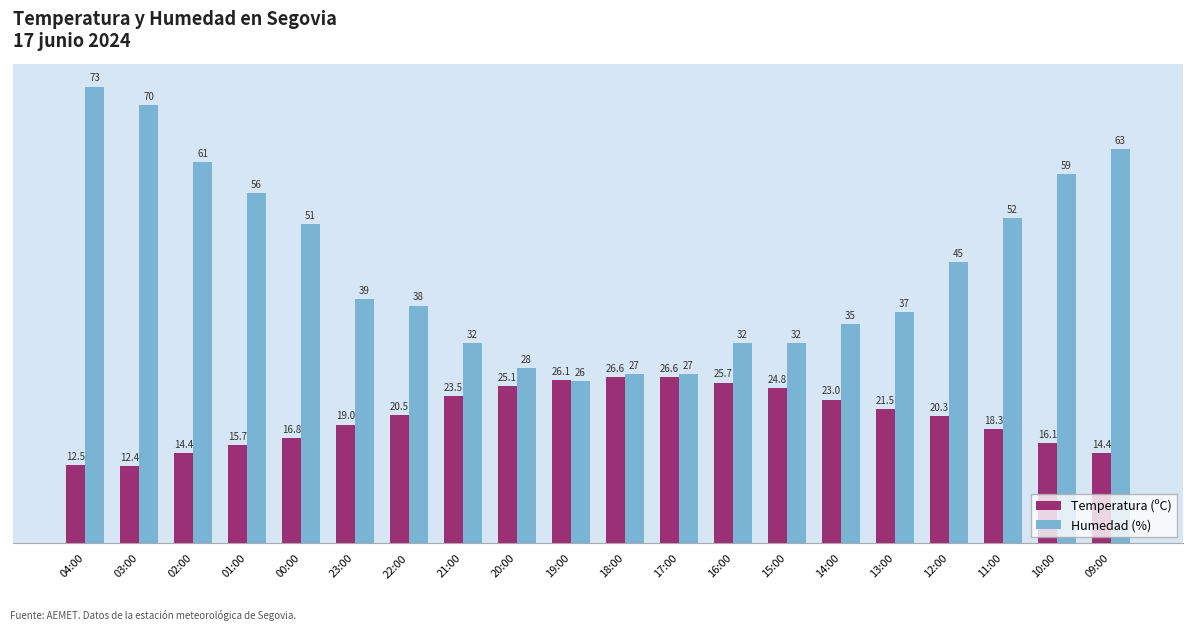

Where is Temperatura (ºC) nearest to the value 19?

23:00